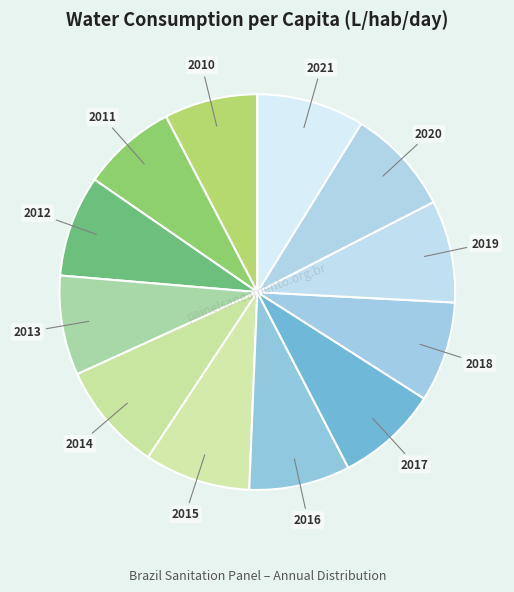

To the nearest percent, what is the average slice percentage?

8%